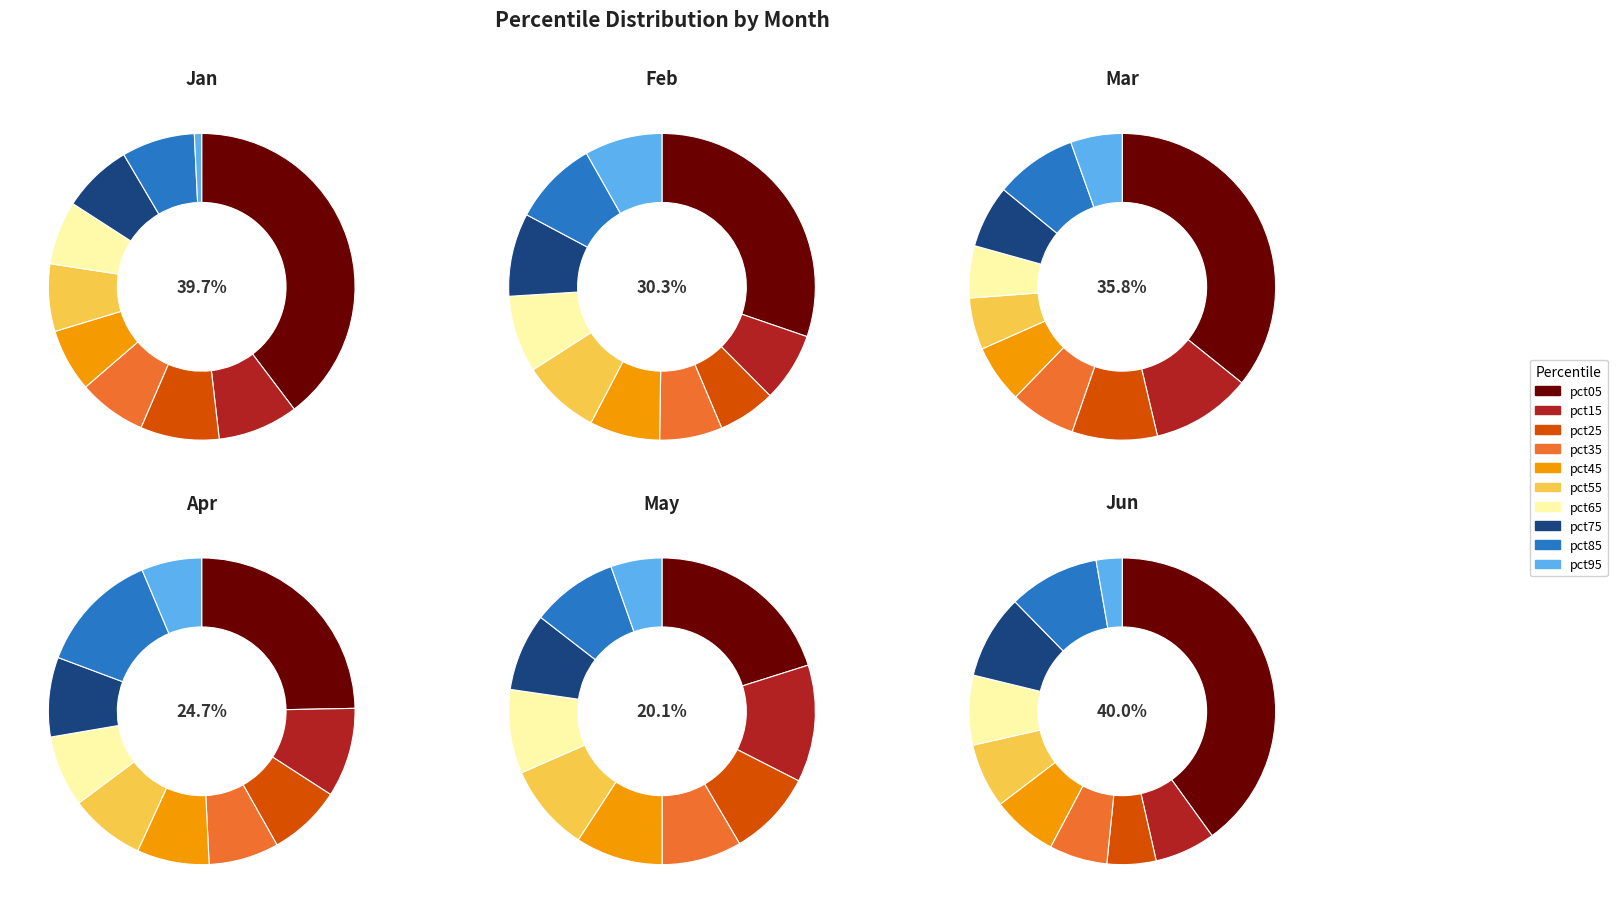

To the nearest percent, what is the combined percentage of pct75 and pct45?

14%